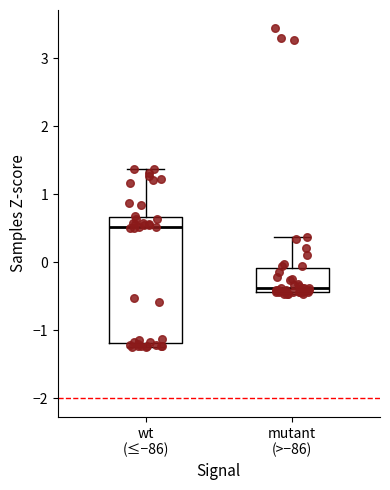

Where is the lower edge of the box for mutant (>−86) on the y-axis? The values are not printed on the chart, so give them approximately, as read against the axis.

-0.4